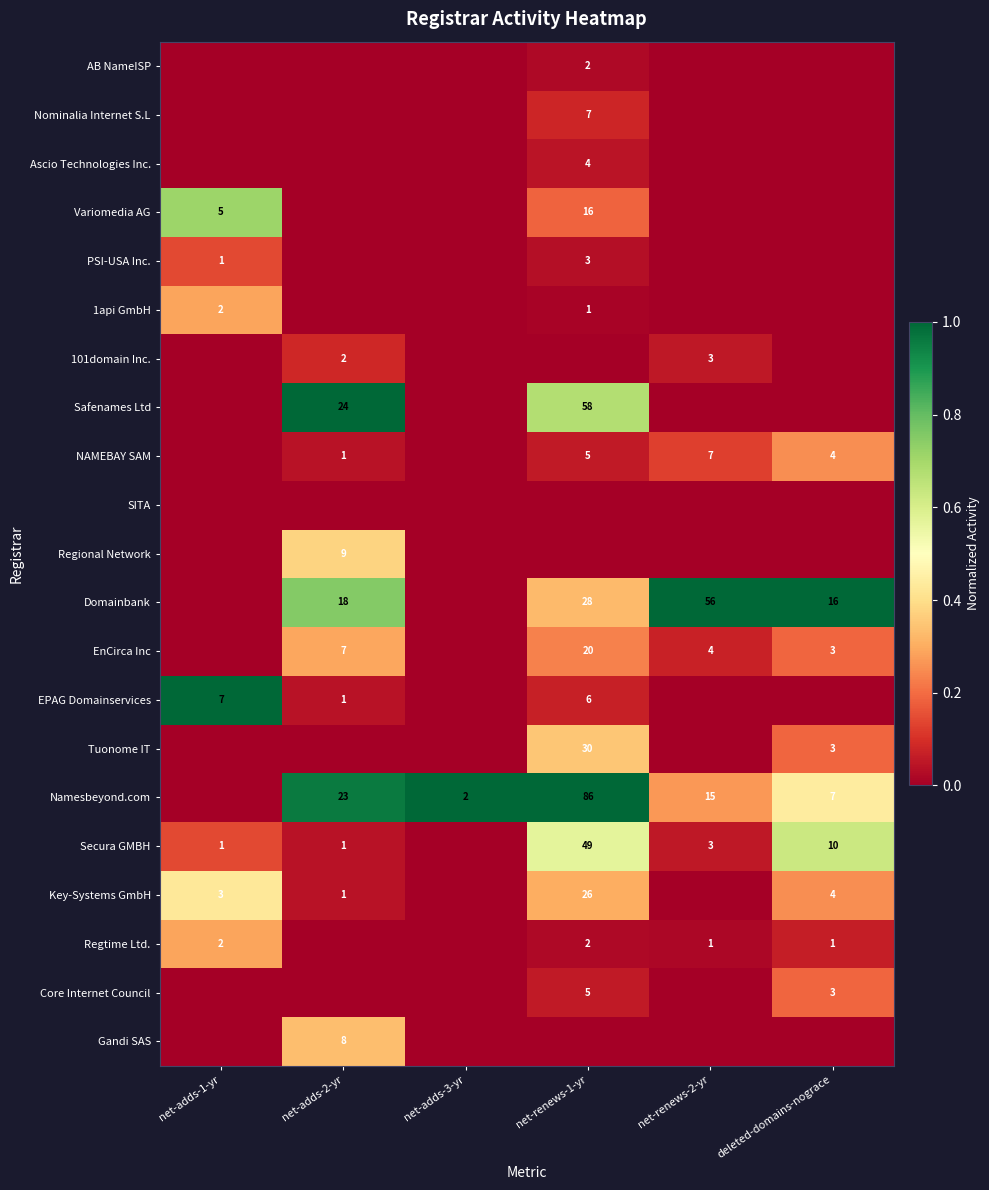

True or false: Domainbank has a value of 56 at net-renews-2-yr.

True